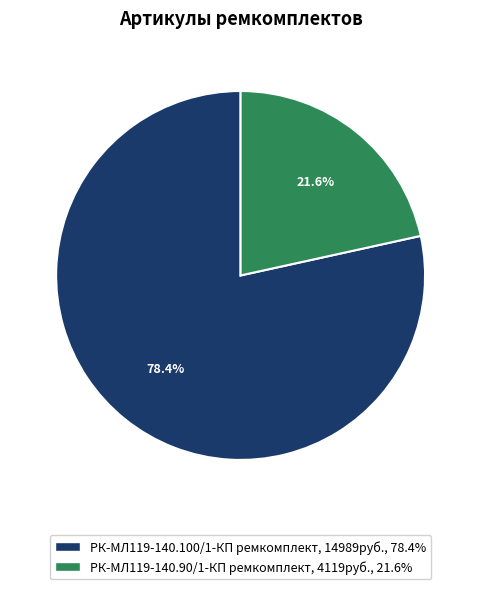

What percentage is the РК-МЛ119-140.90/1-КП ремкомплект slice, to the nearest percent?

22%